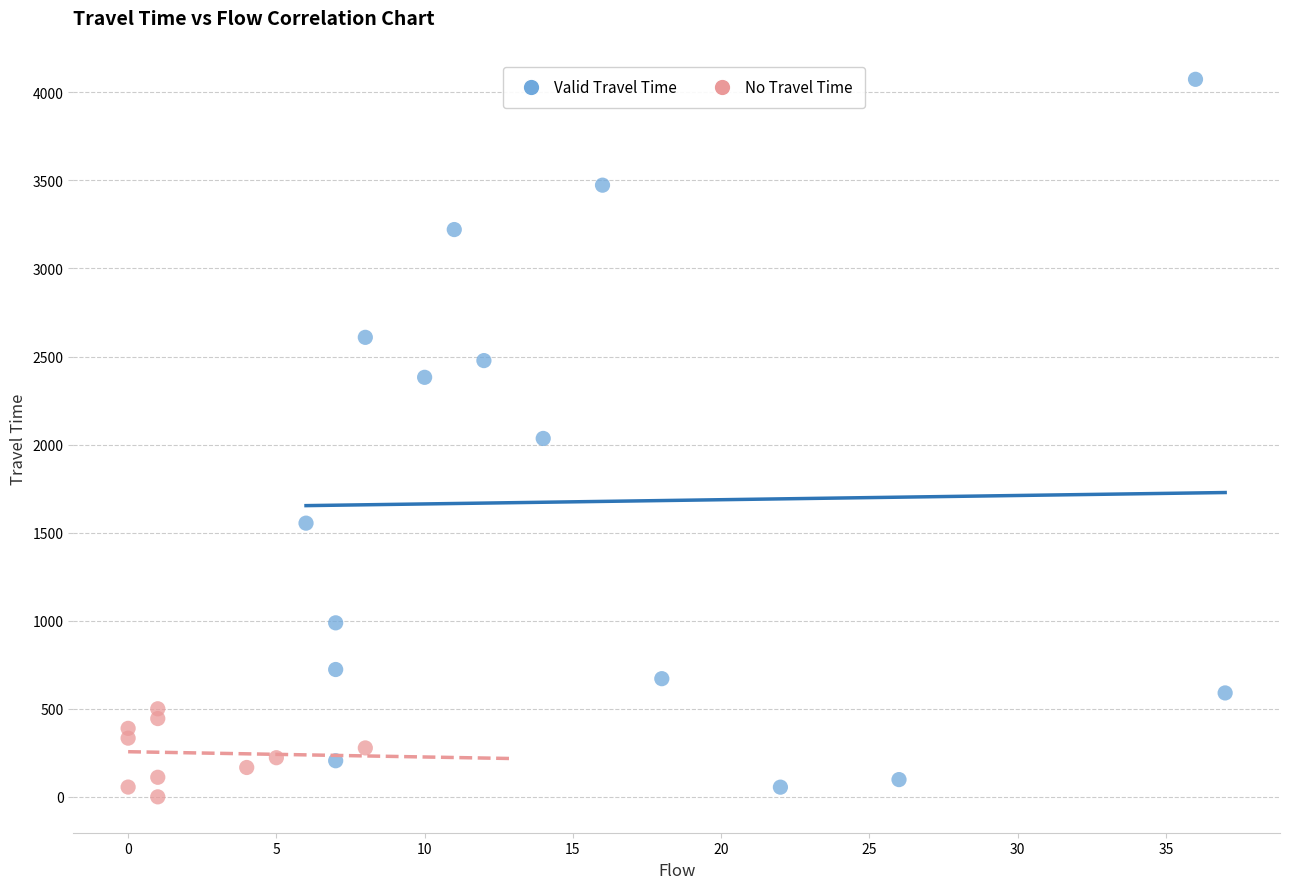

Which series reaches the minimum Y coordinate?

No Travel Time